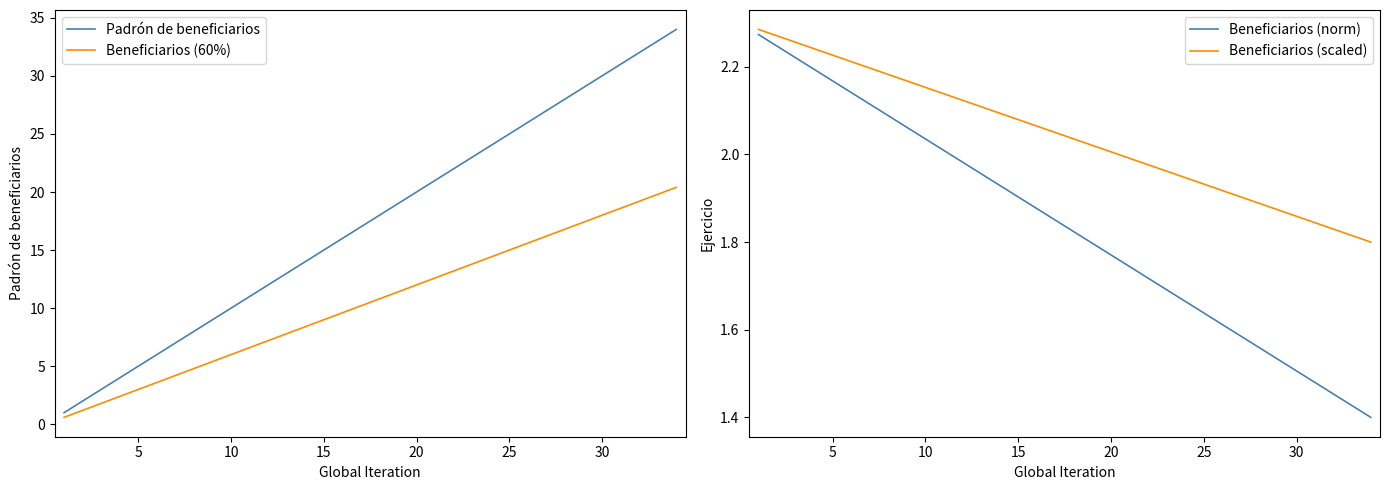

True or false: Beneficiarios (norm) has more than 1 interior local peaks.

False